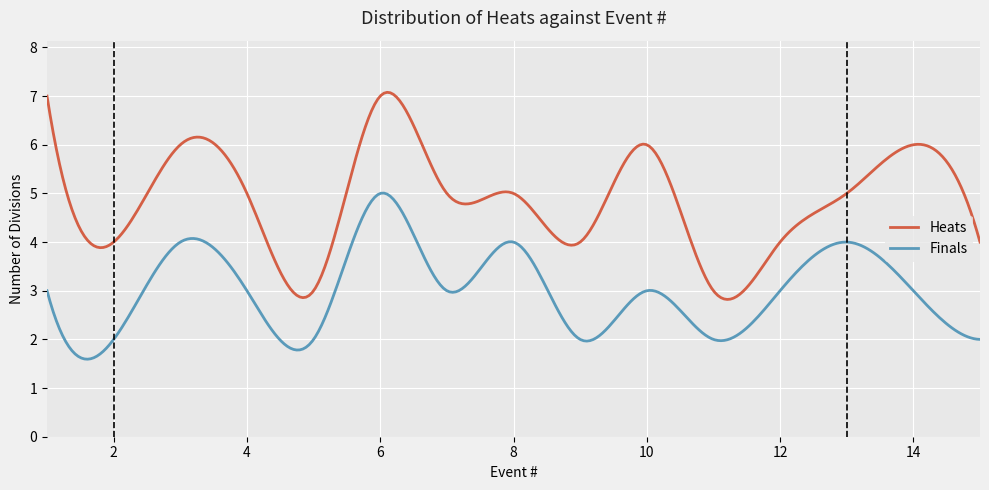

Which series has the largest total across all categories?

Heats